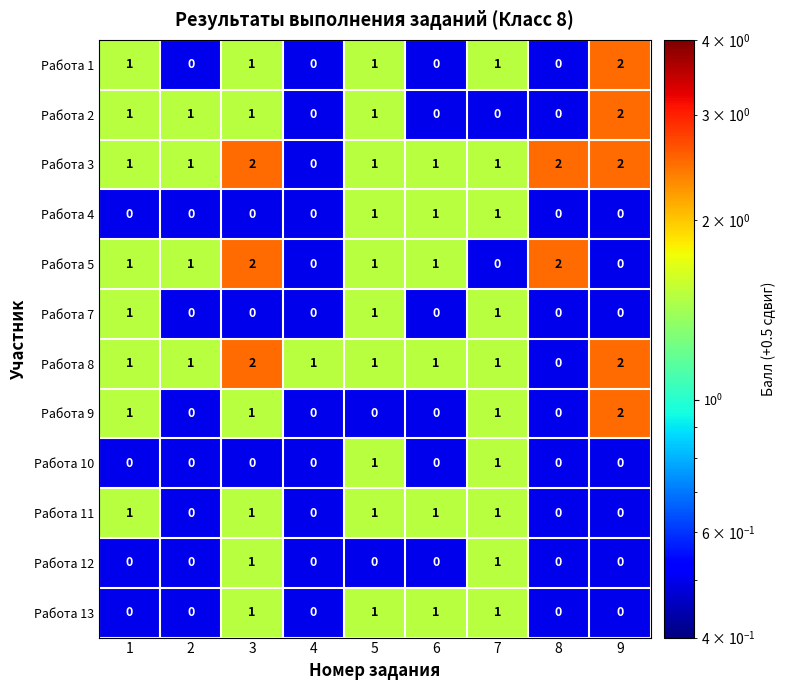

Count the Работа 9 values in the range 0 to 1.

8